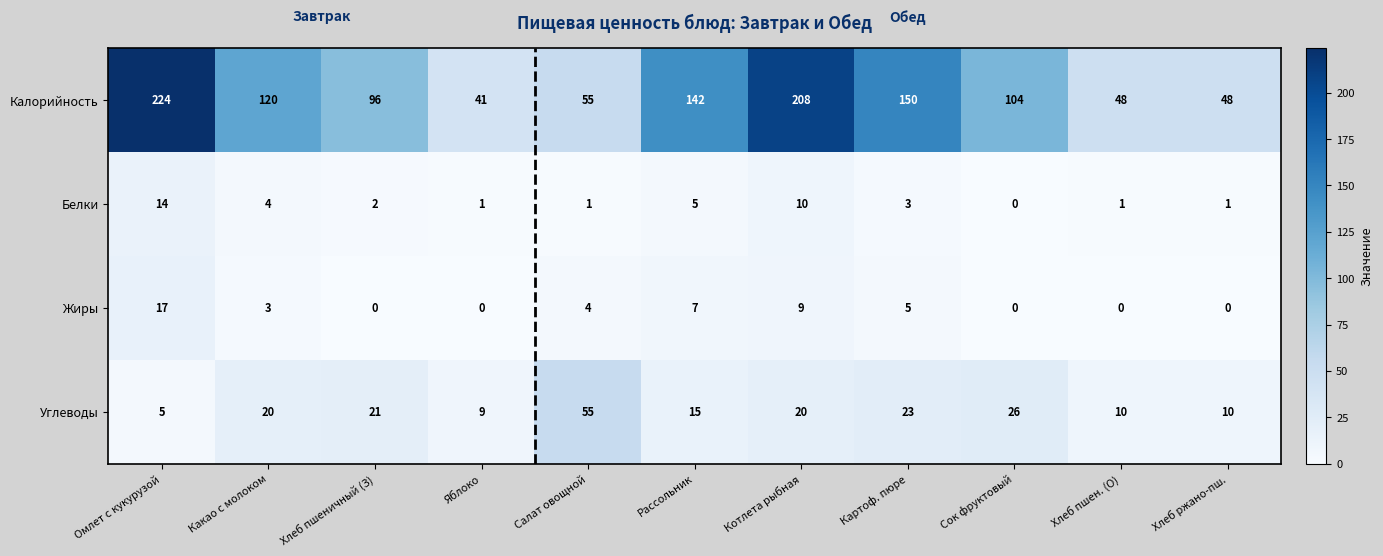

Which series has the largest total across all categories?

Калорийность